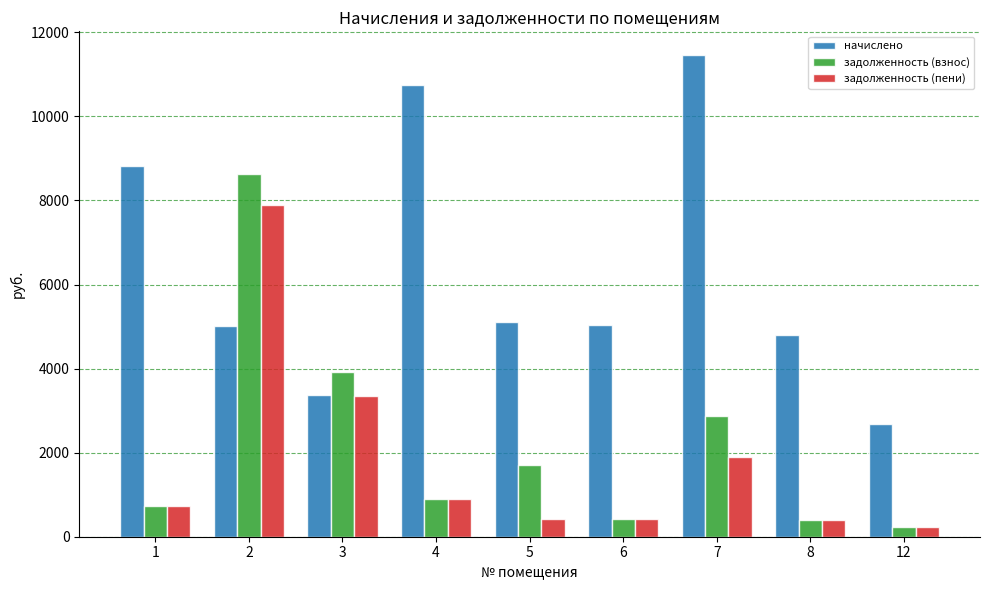

Read the задолженность (взнос) value at 3.

3907.1